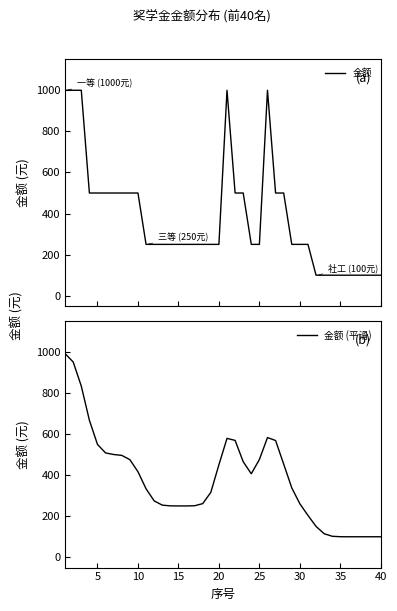

Which series changed the most between 35 and 35?

金额